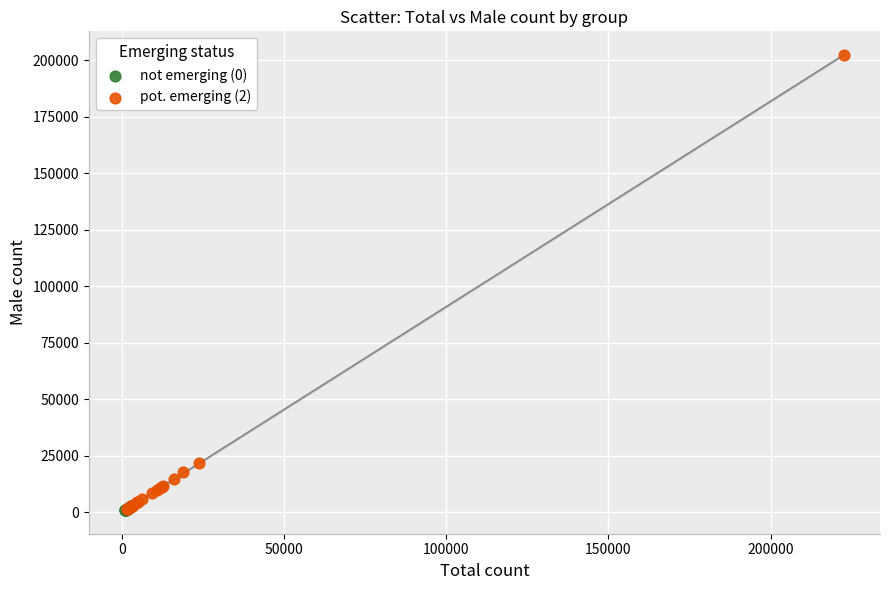

Which series has the largest Y range (max minus min)?

pot. emerging (2)